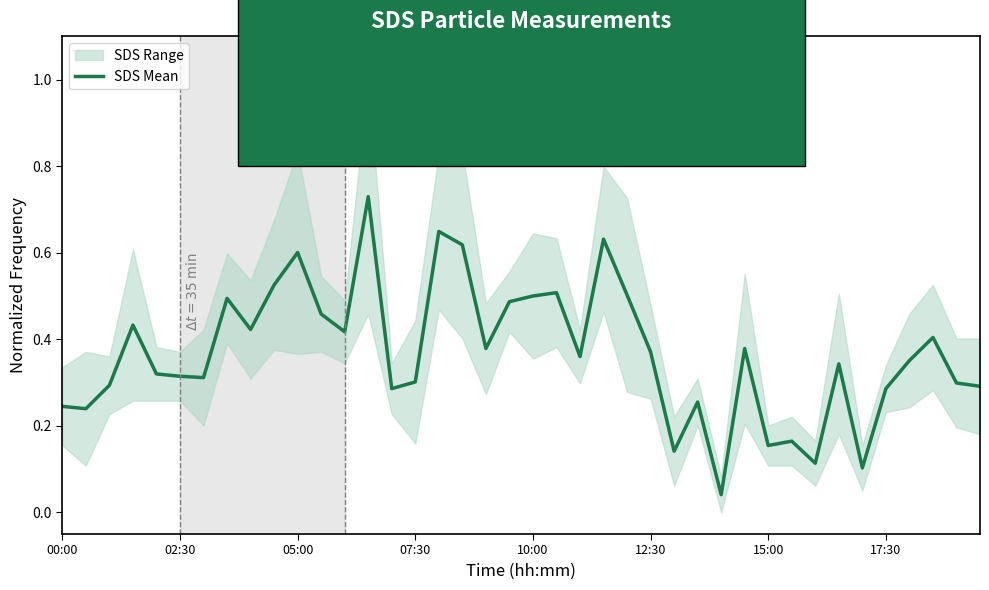

What is the difference between the maximum and minimum values?

0.7